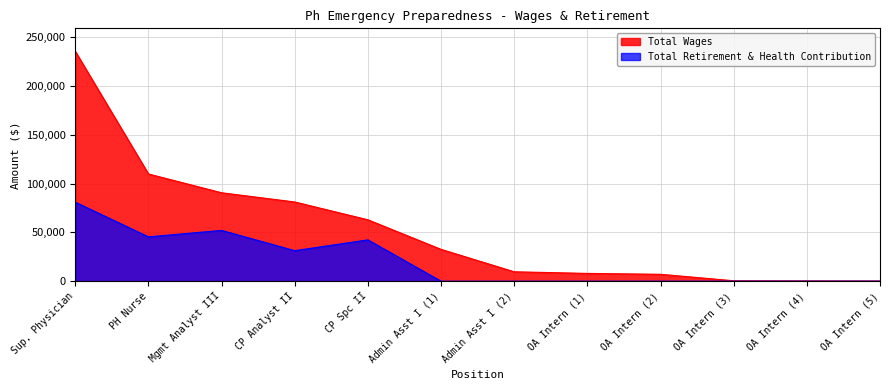

What is the difference between the highest and lowest values at Admin Asst I (1)?

32595